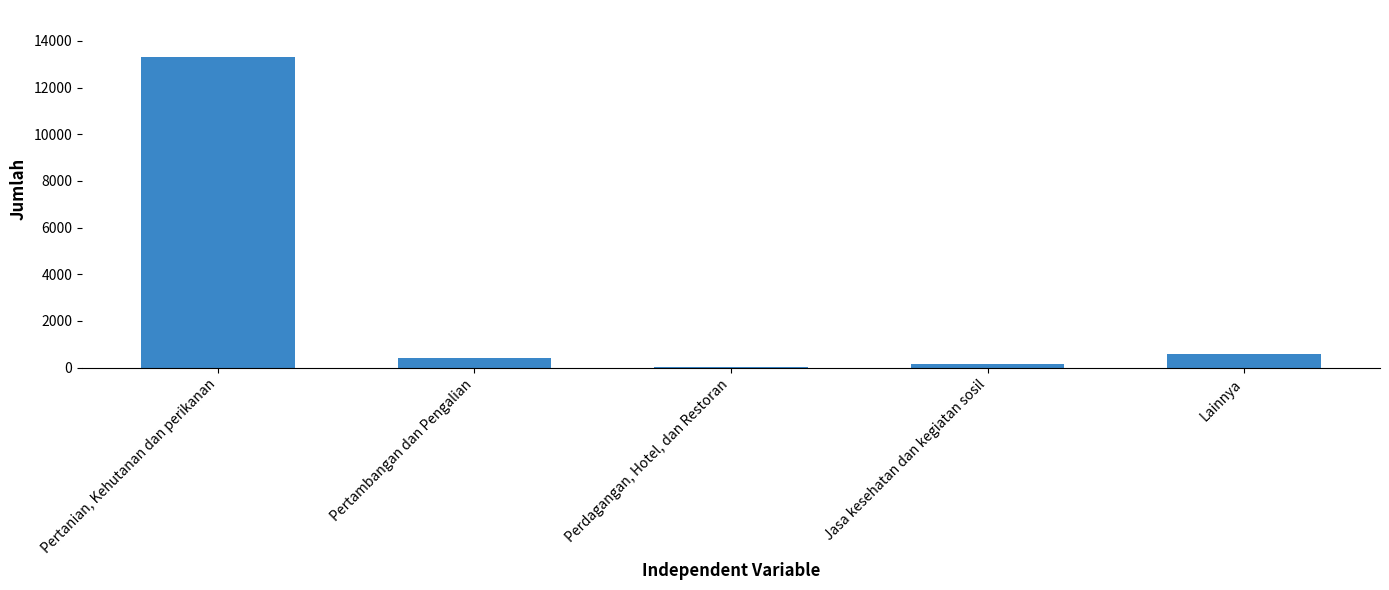

What is the maximum value shown in the chart?

13325